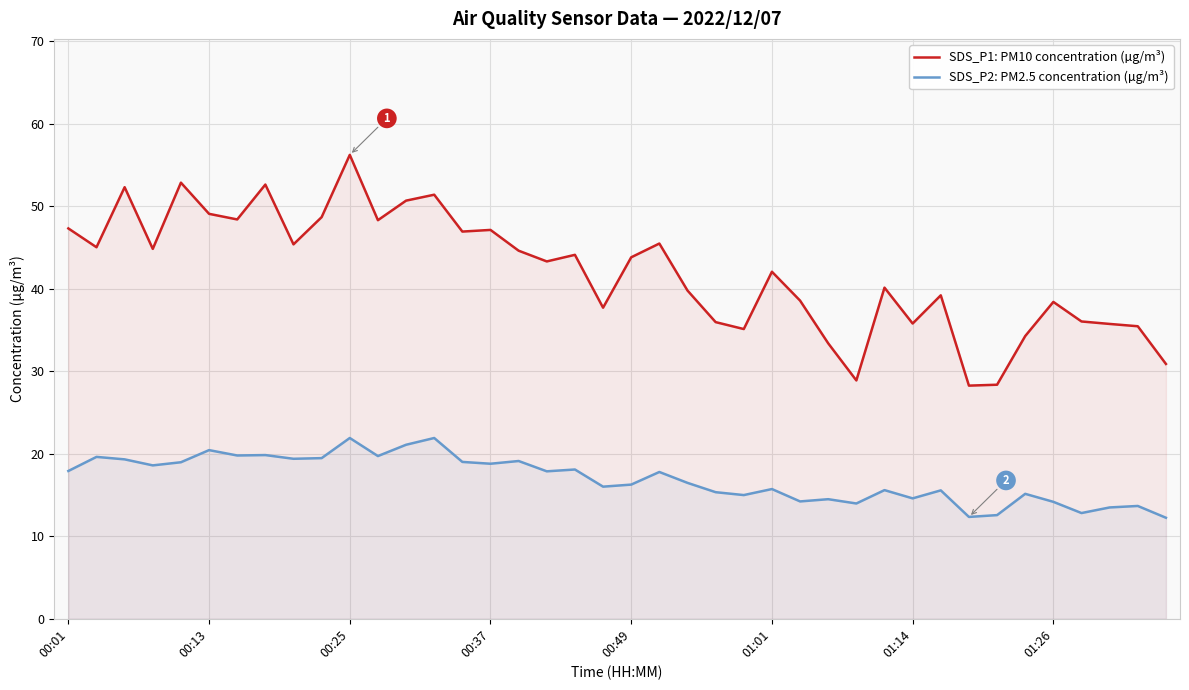

True or false: SDS_P1: PM10 concentration (µg/m³) and SDS_P2: PM2.5 concentration (µg/m³) cross at least once.

False